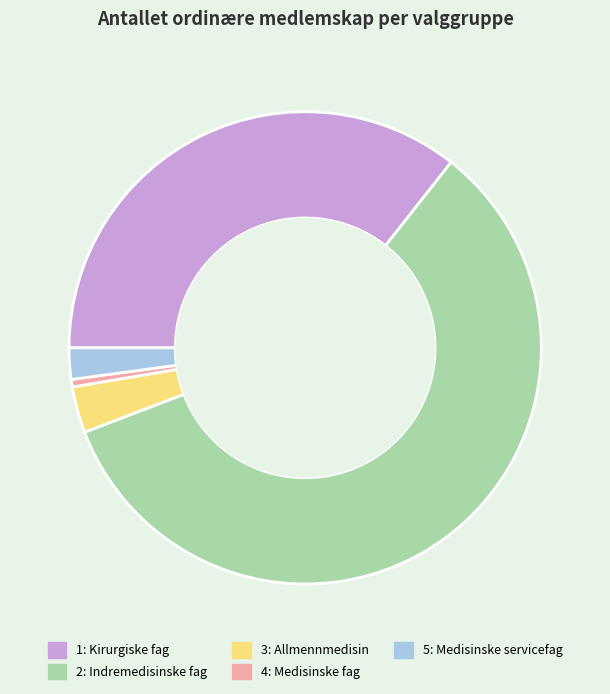

Which category has the smallest portion of the pie?

4: Medisinske fag